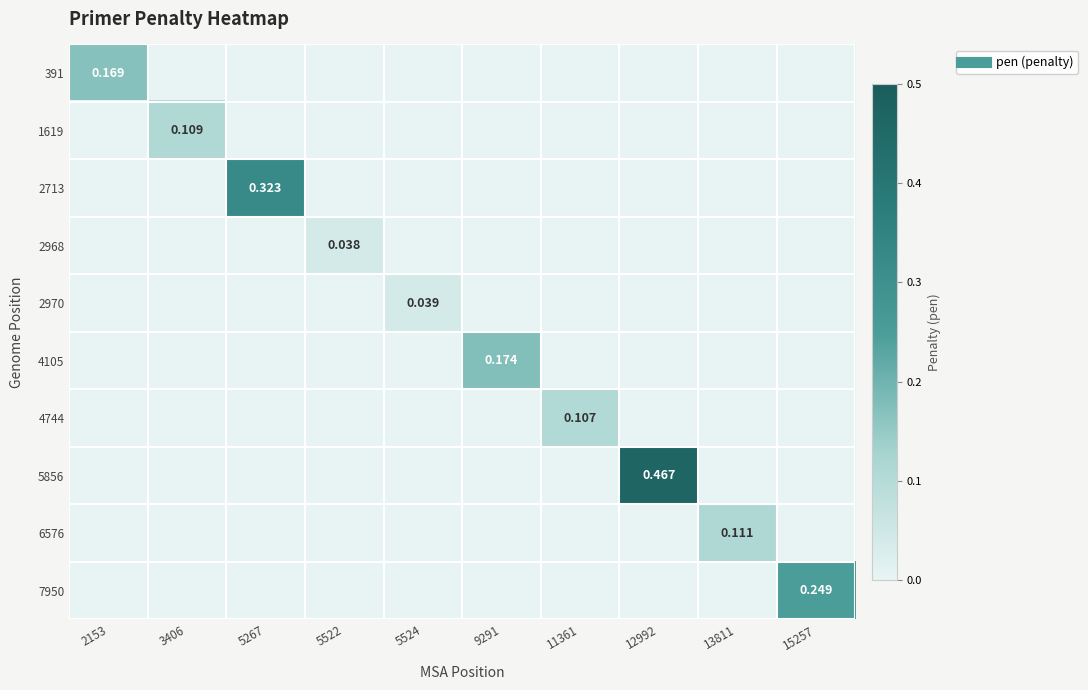

What is the sum of the 391 values at 2153 and 3406?

0.2